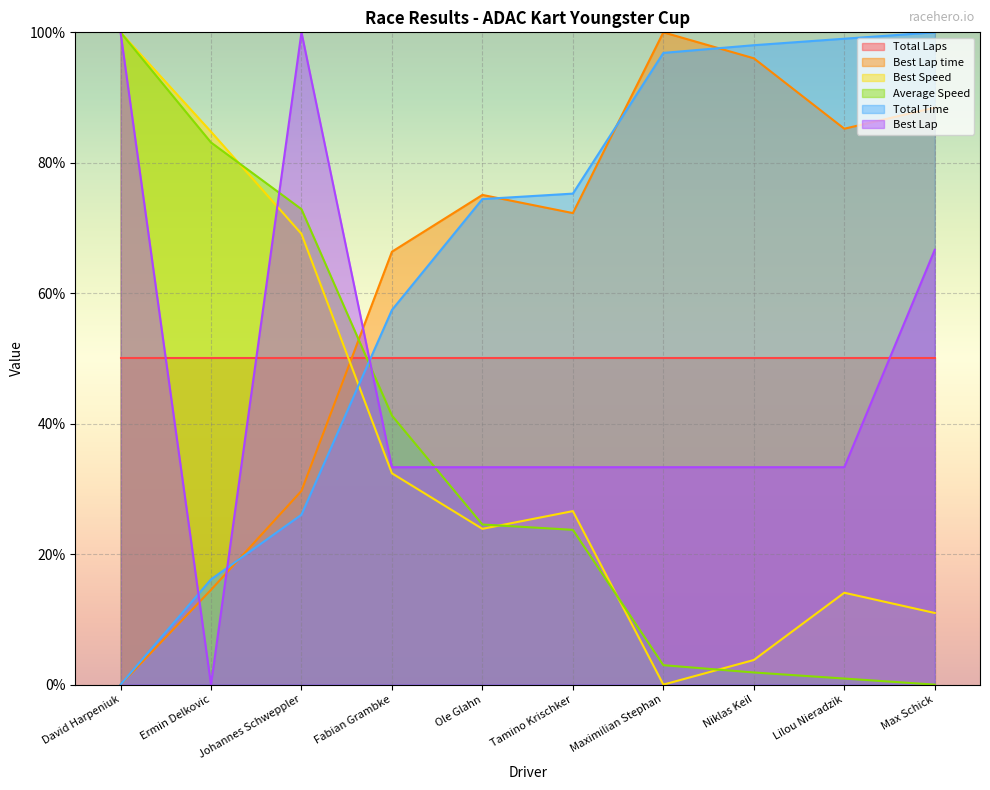

Does the chart display data point markers on the line(s)?

No